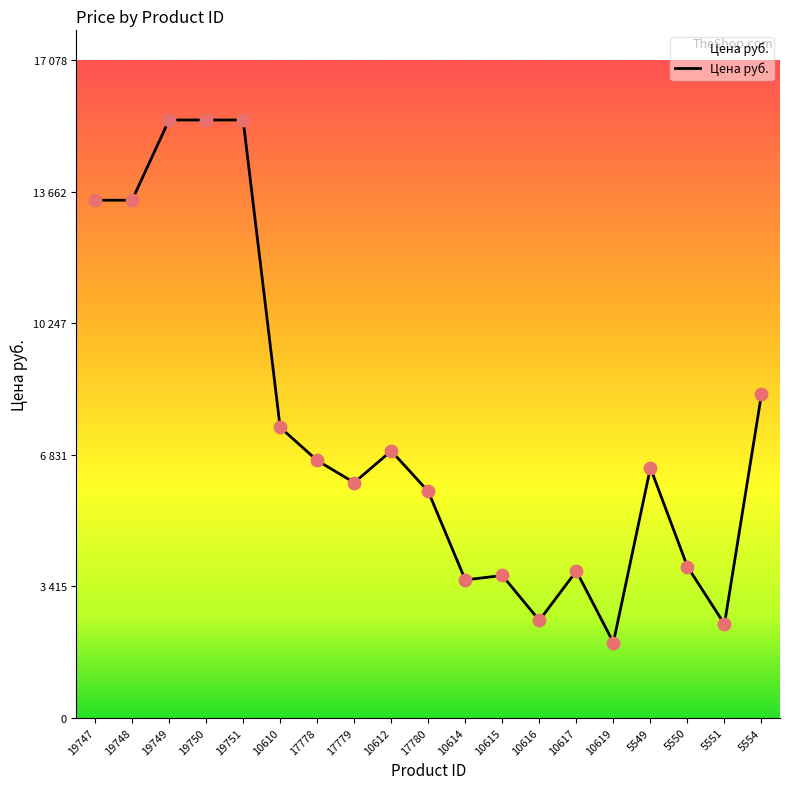

What is the change in value from 19751 to 17779?

-9419